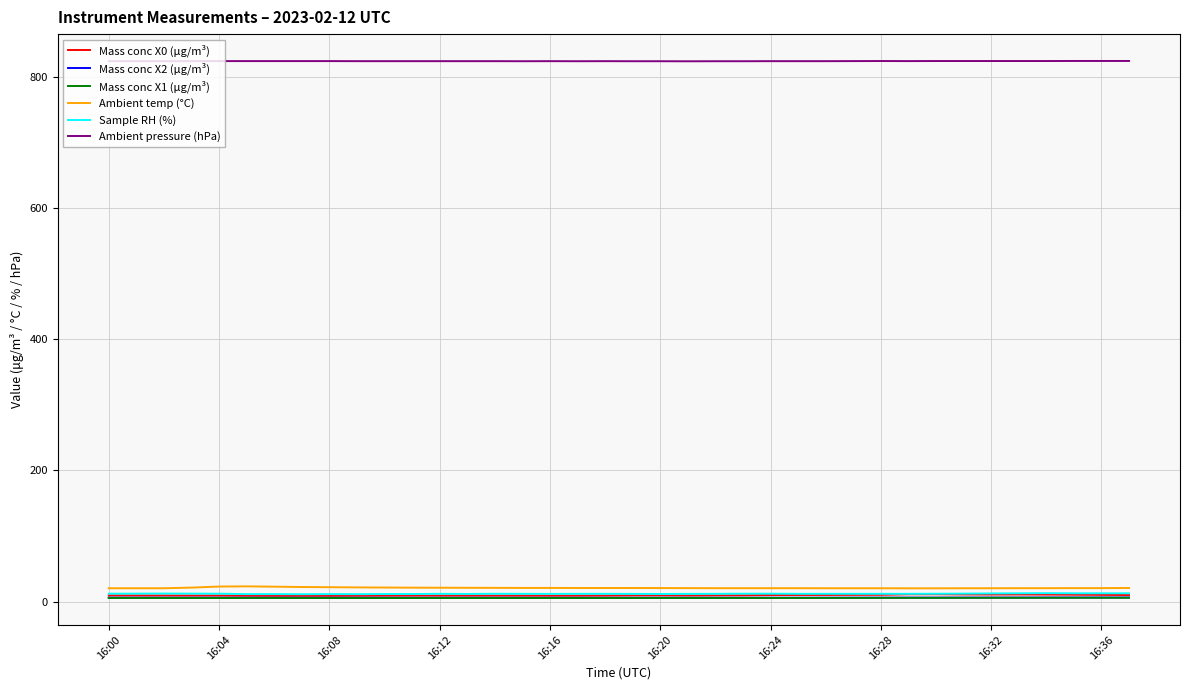

Does the chart display data point markers on the line(s)?

No